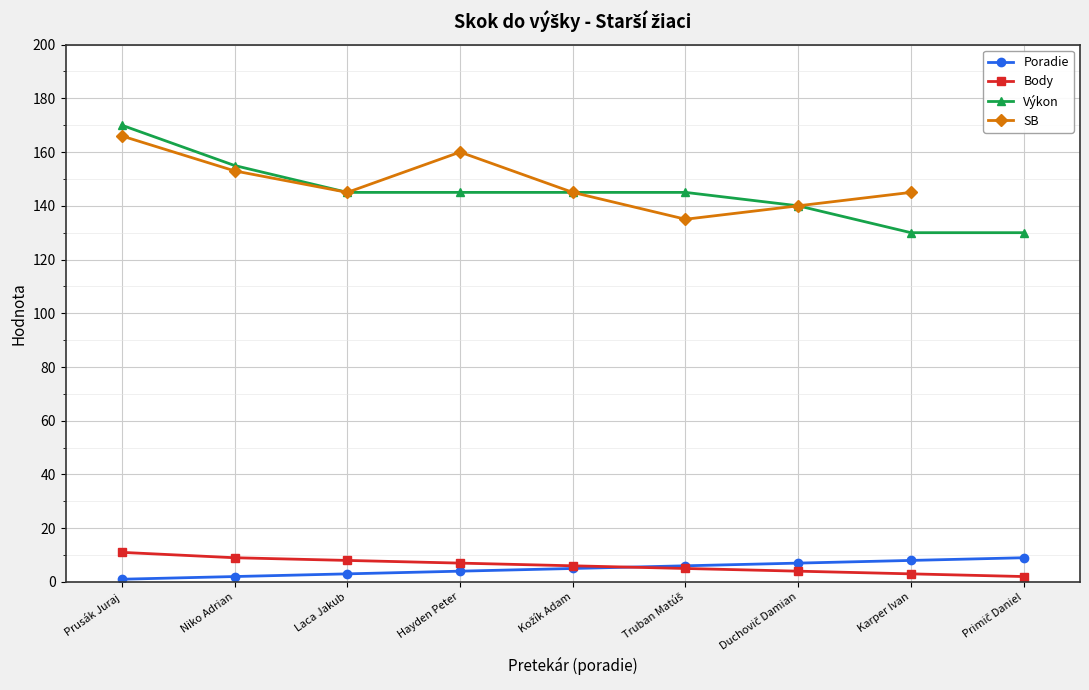

Is the value of SB at Duchovič Damian greater than the value of Výkon at Niko Adrian?

No